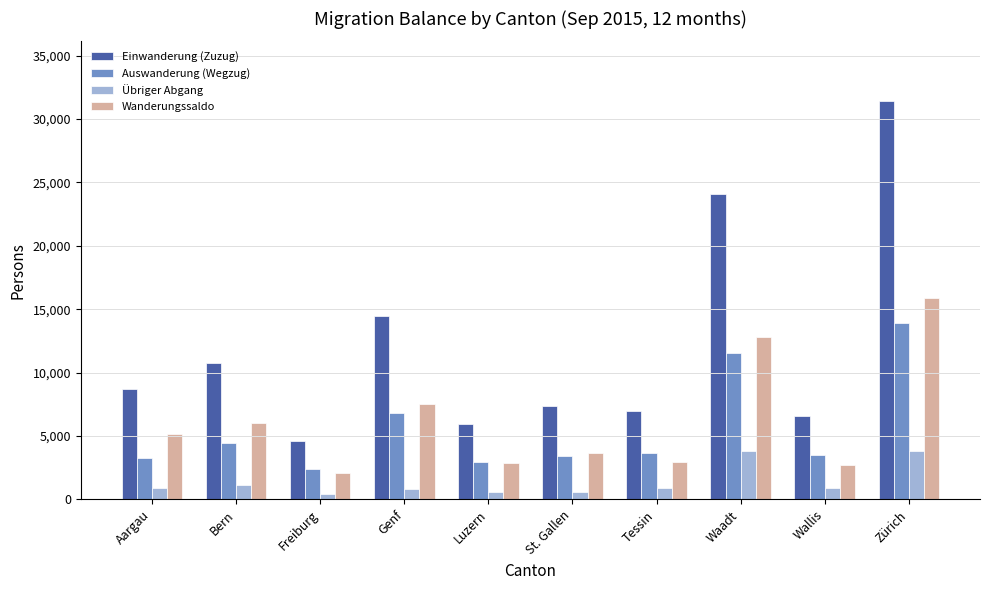

List the series in order of their peak value, highest first.

Einwanderung (Zuzug), Wanderungssaldo, Auswanderung (Wegzug), Übriger Abgang